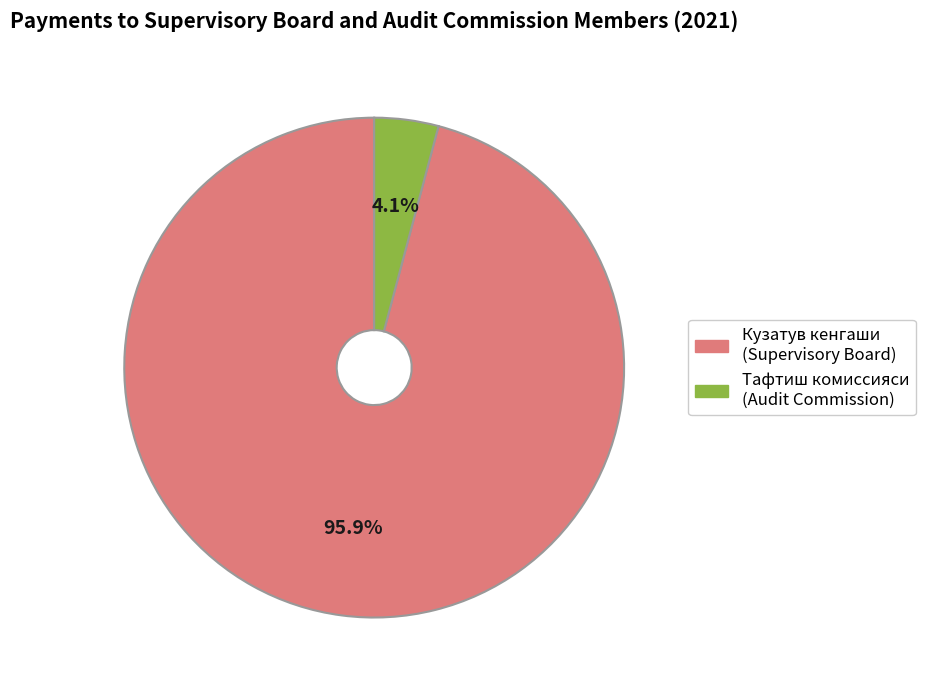

Is there a majority slice in this chart?

Yes